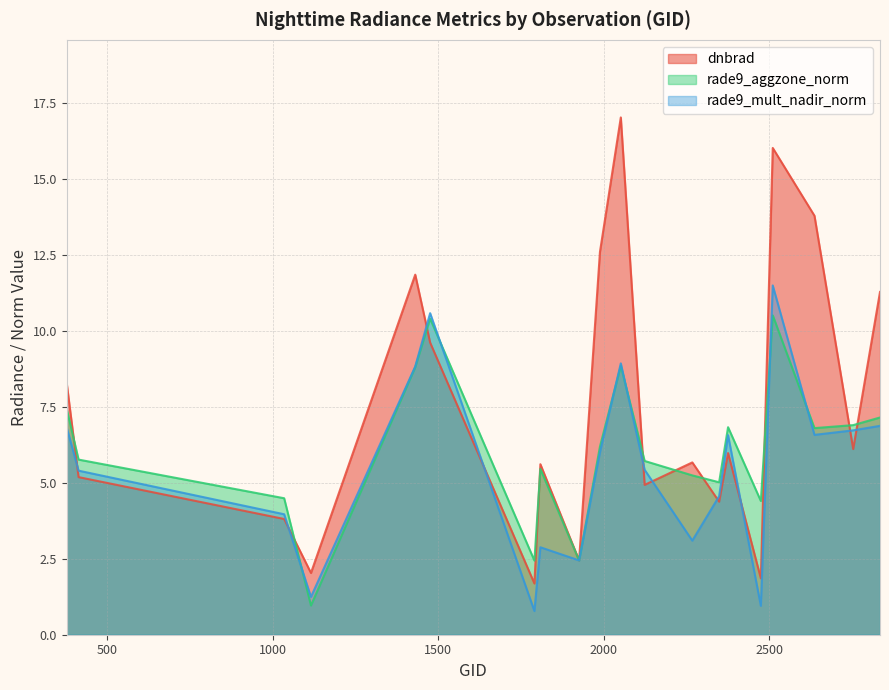

What is the difference between the maximum and minimum values in the rade9_mult_nadir_norm series?

10.7